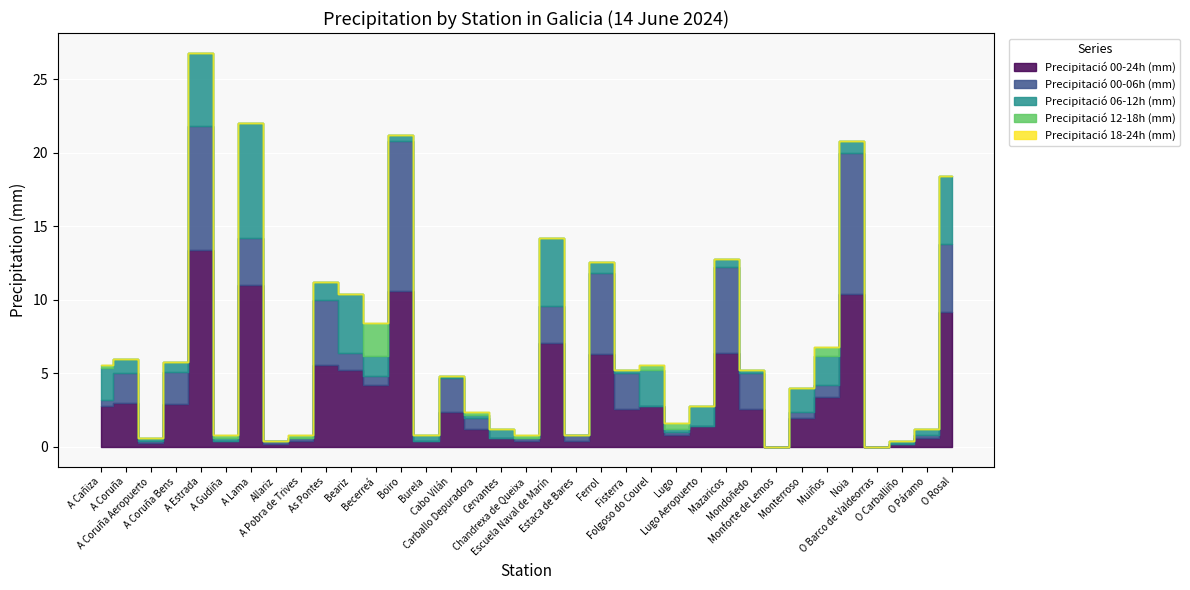

True or false: Precipitació 18-24h (mm) has more than 0 points higher than both neighbors.

False